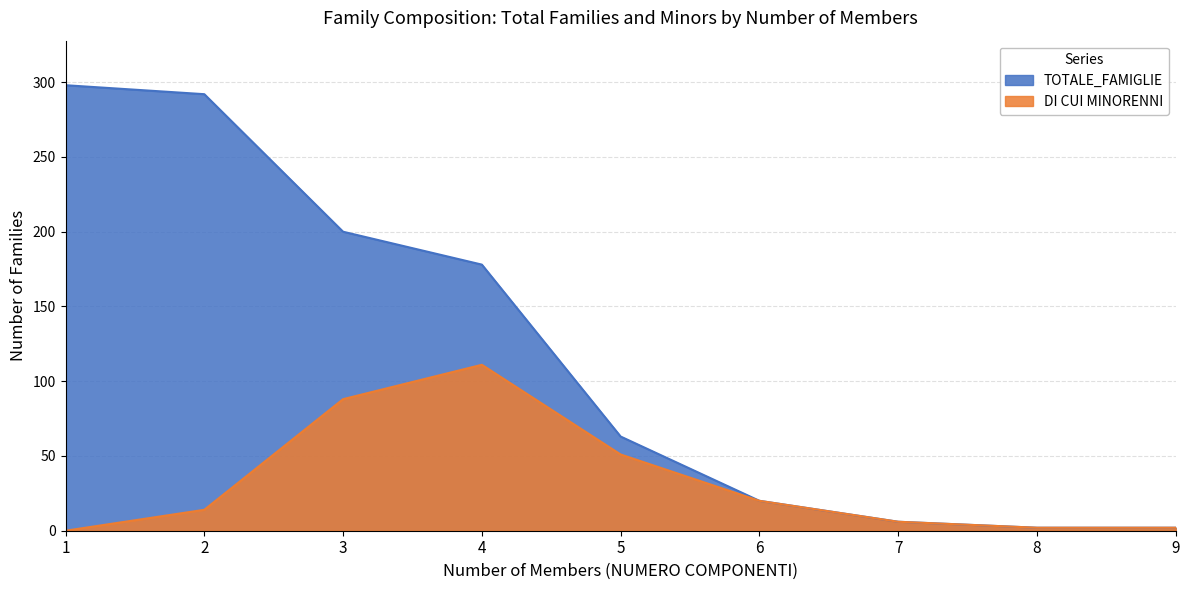

How many positive values does the DI CUI MINORENNI series have?

8